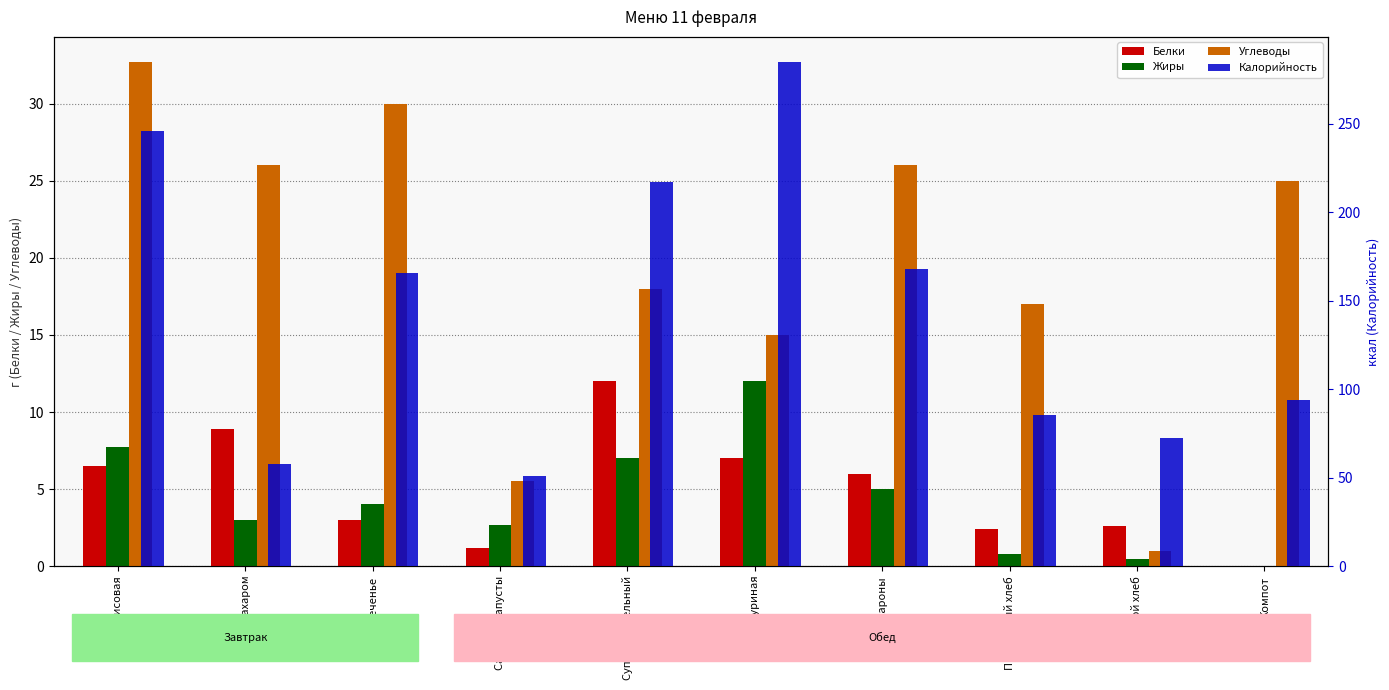

At which label does Жиры first exceed 4?

Каша рисовая